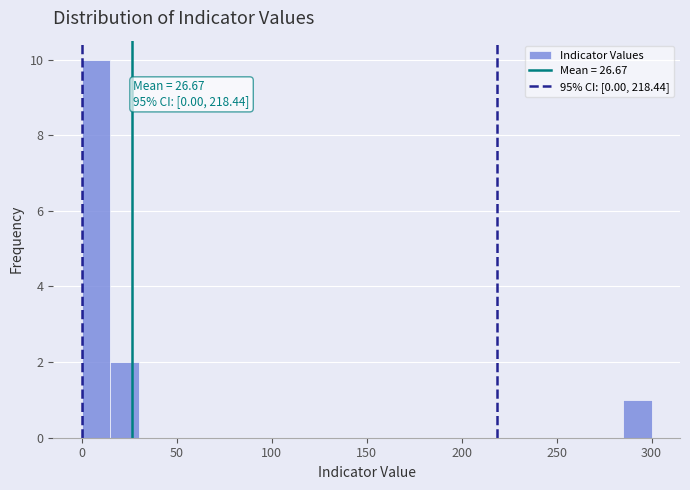

Around what value on the x-axis is the tallest bar? Give the approximate position of its centre, as read against the axis.

10